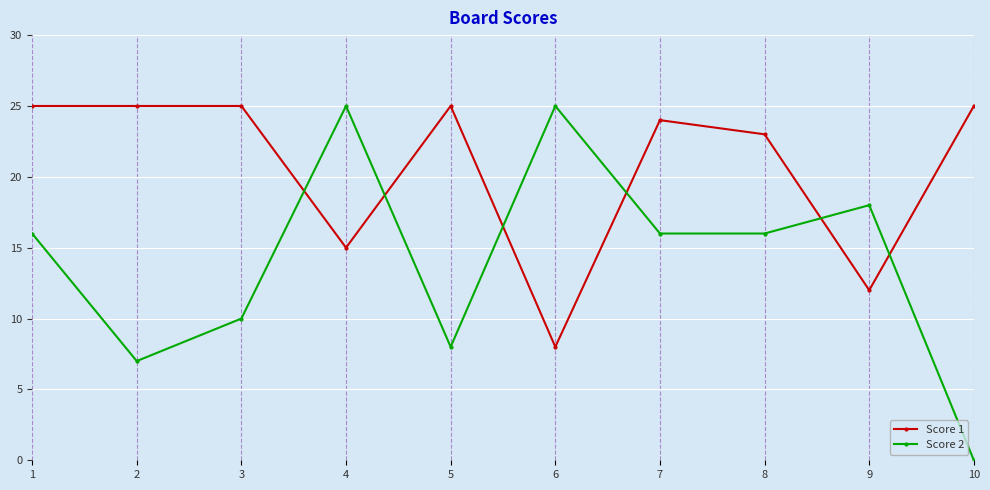

Between which two adjacent categories do Score 1 and Score 2 first intersect?

3 and 4